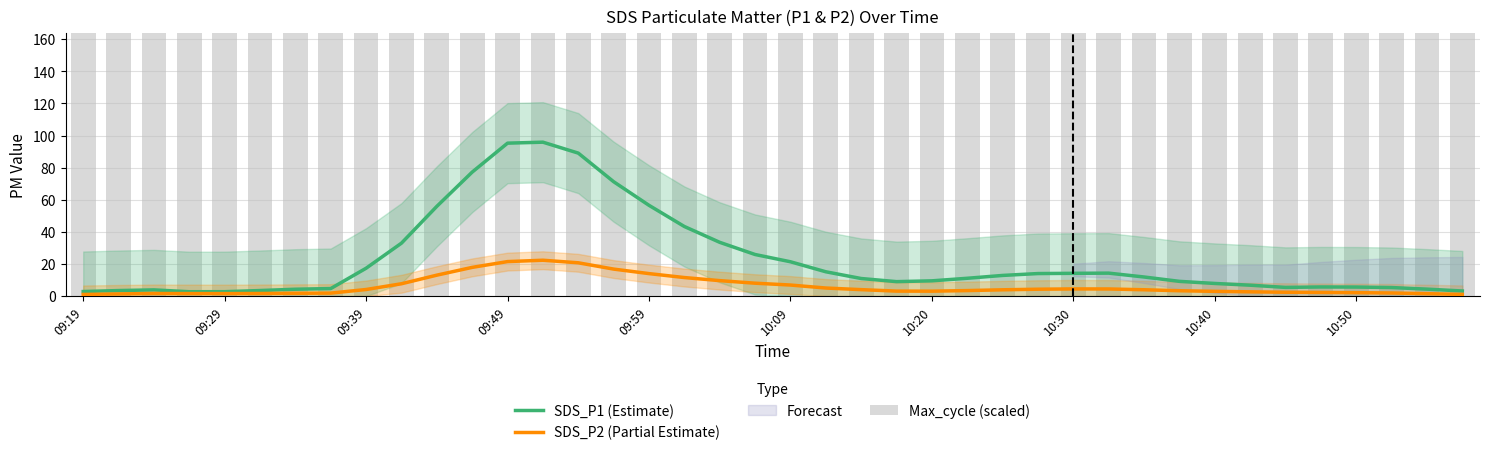

How many data points in SDS_P1 (Estimate) are less than 11?

20